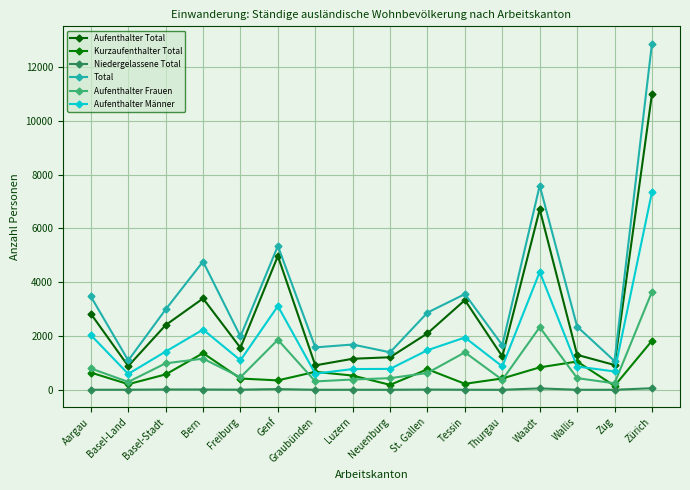

True or false: Niedergelassene Total has a value of 1 at Zug.

True